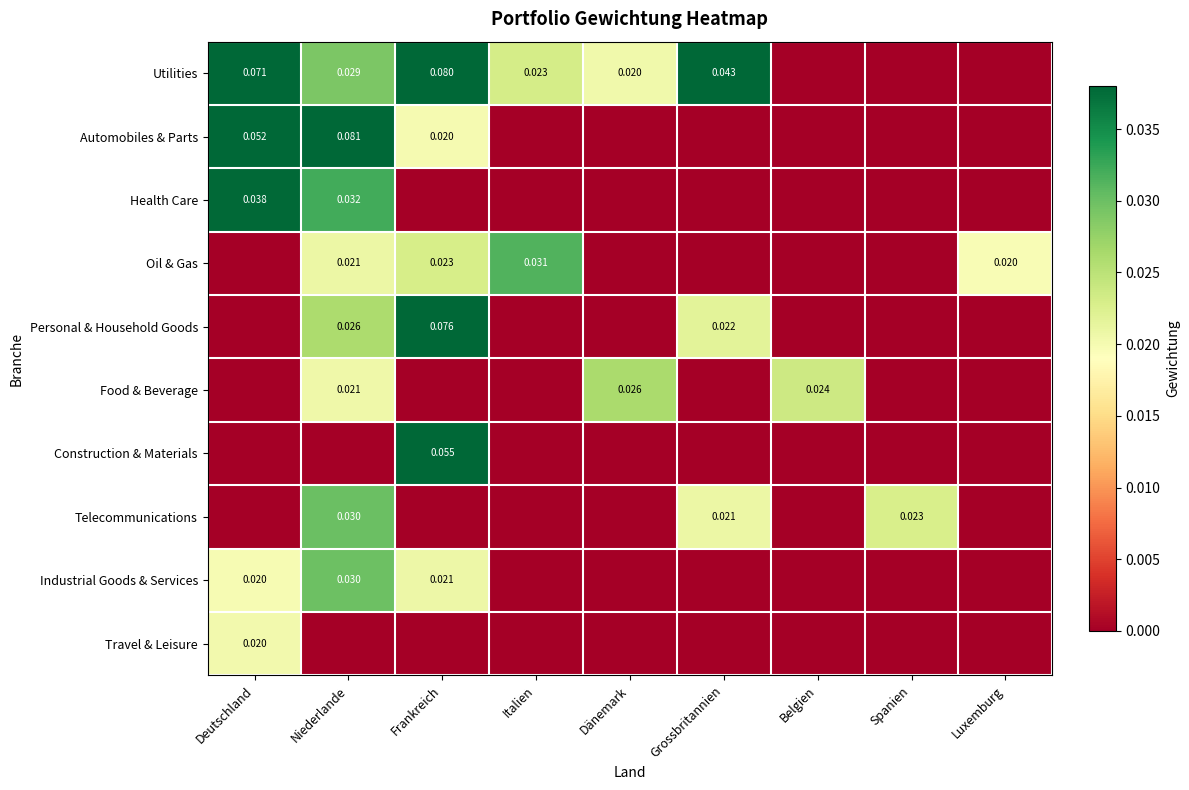

How many values in the Industrial Goods & Services series exceed 0?

3